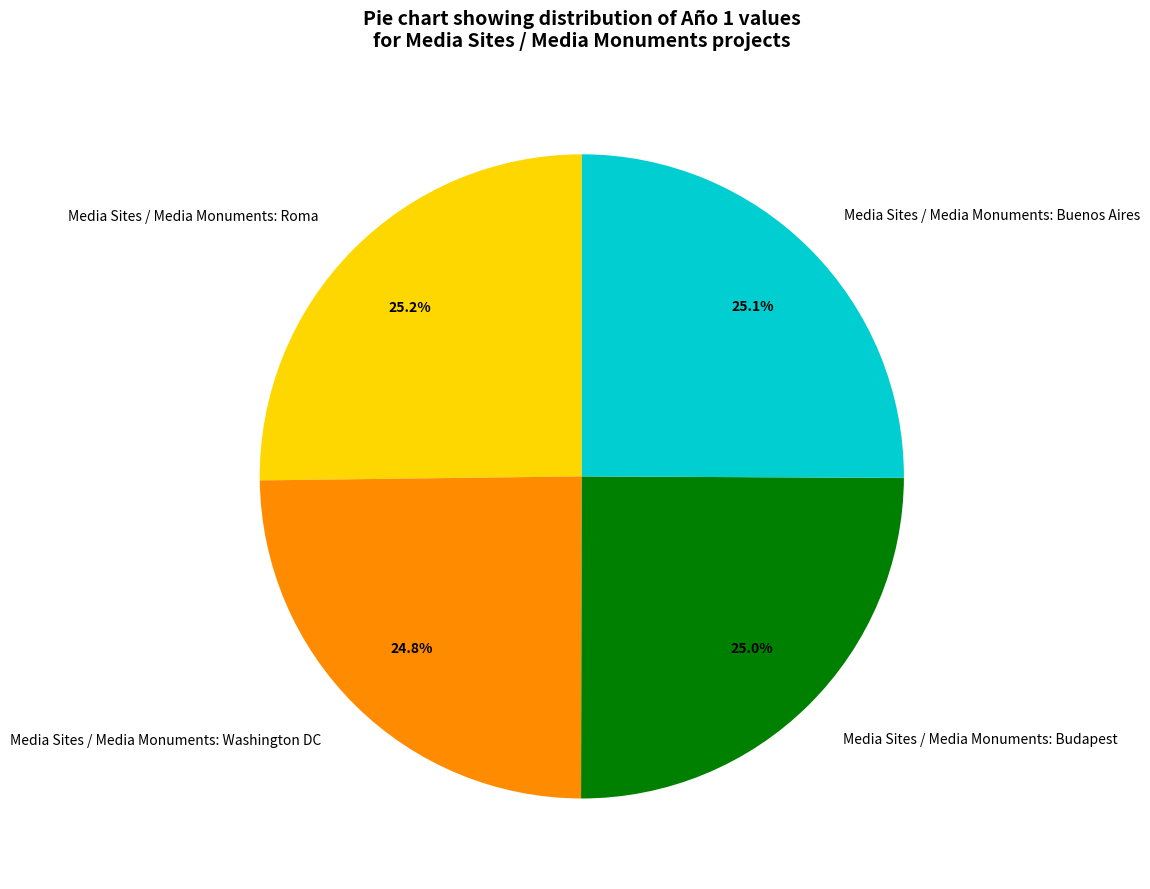

What percentage is NOT represented by Media Sites / Media Monuments: Washington DC?

75.2%